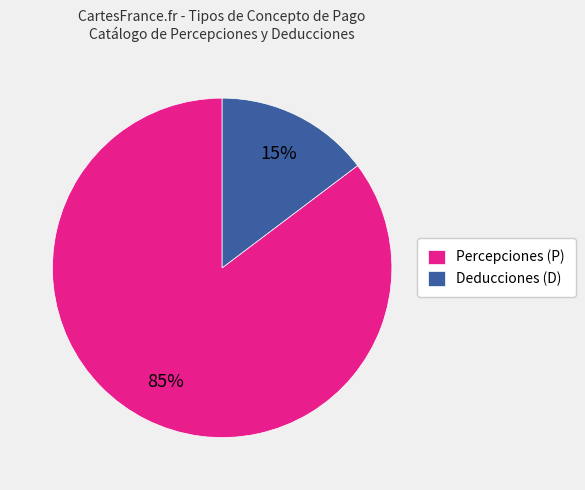

What is the majority slice?

Percepciones (P)